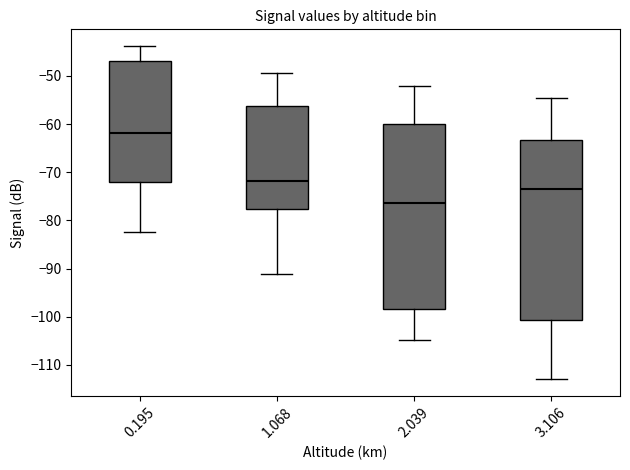

Which box has the highest median line?

0.195